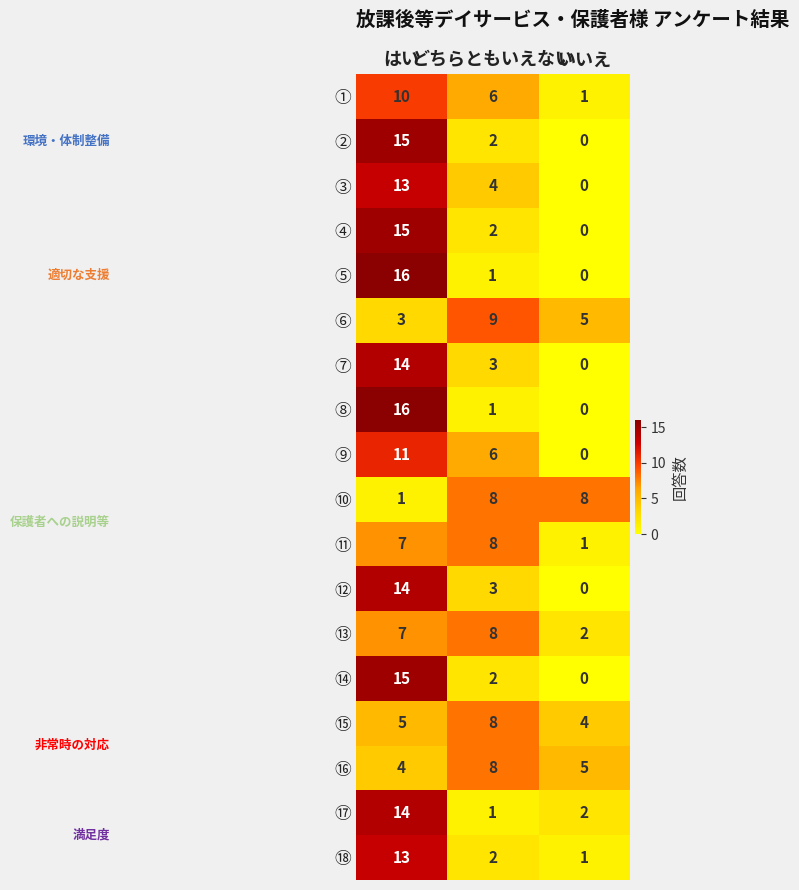

What is the maximum value shown in the chart?

16